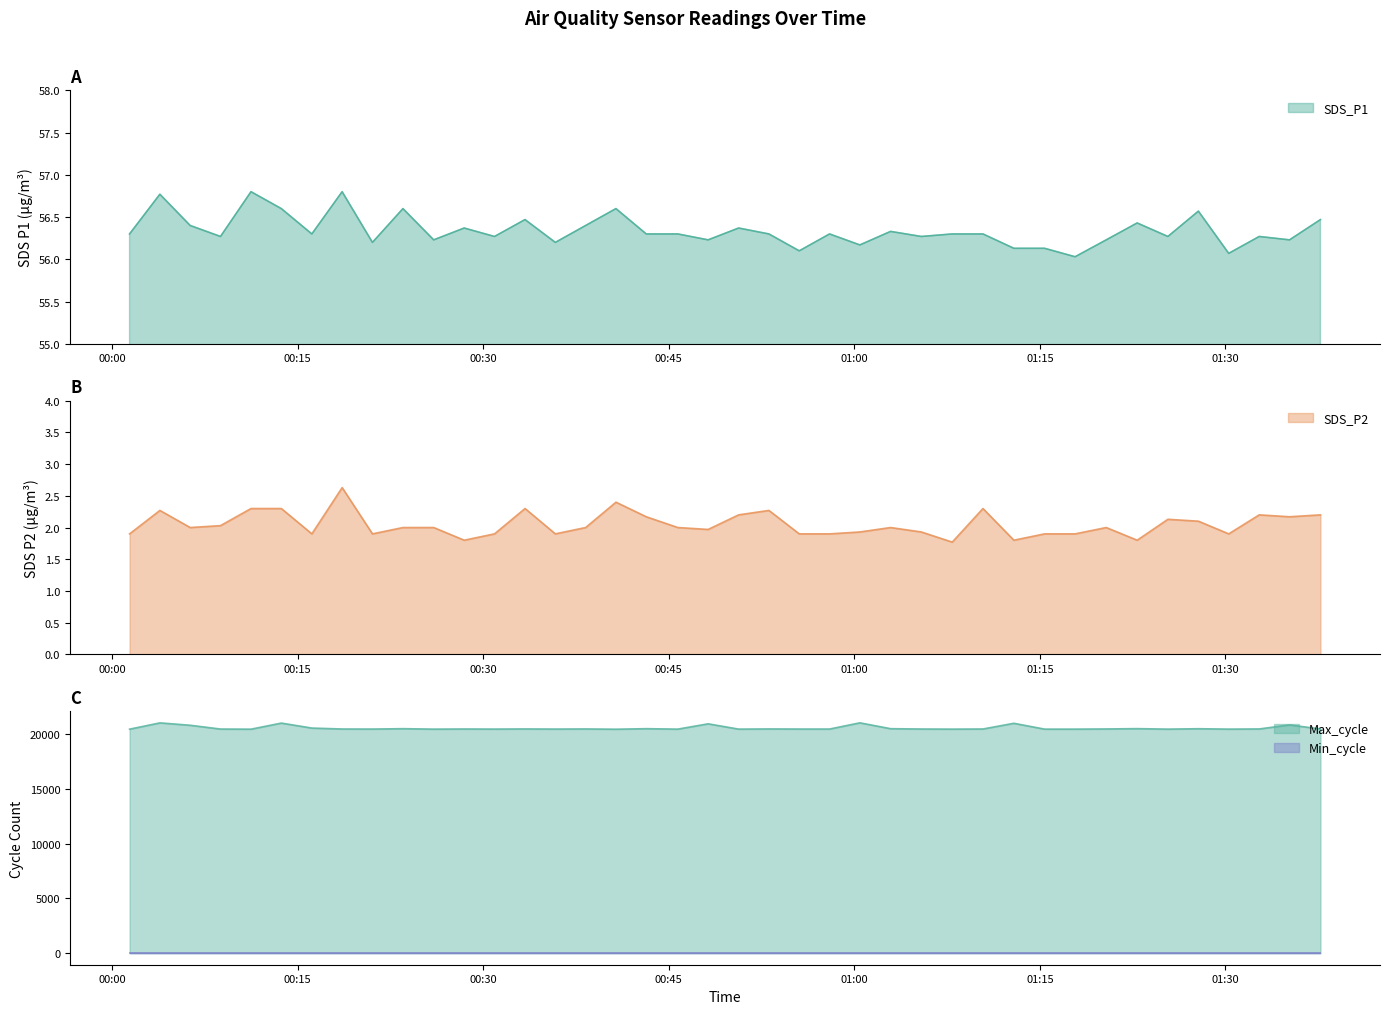

What is the maximum value for SDS_P1?

56.8